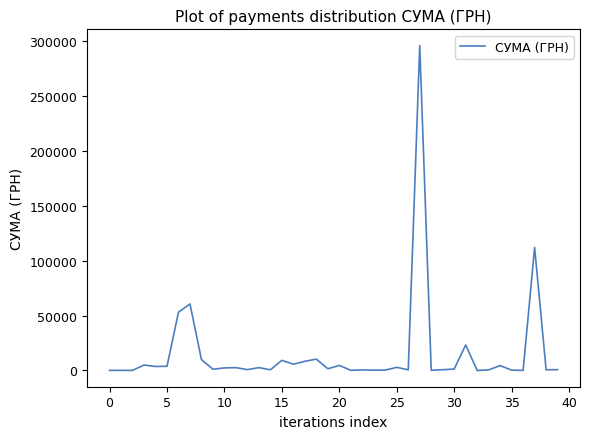

What is the greatest value displayed?

295638.6